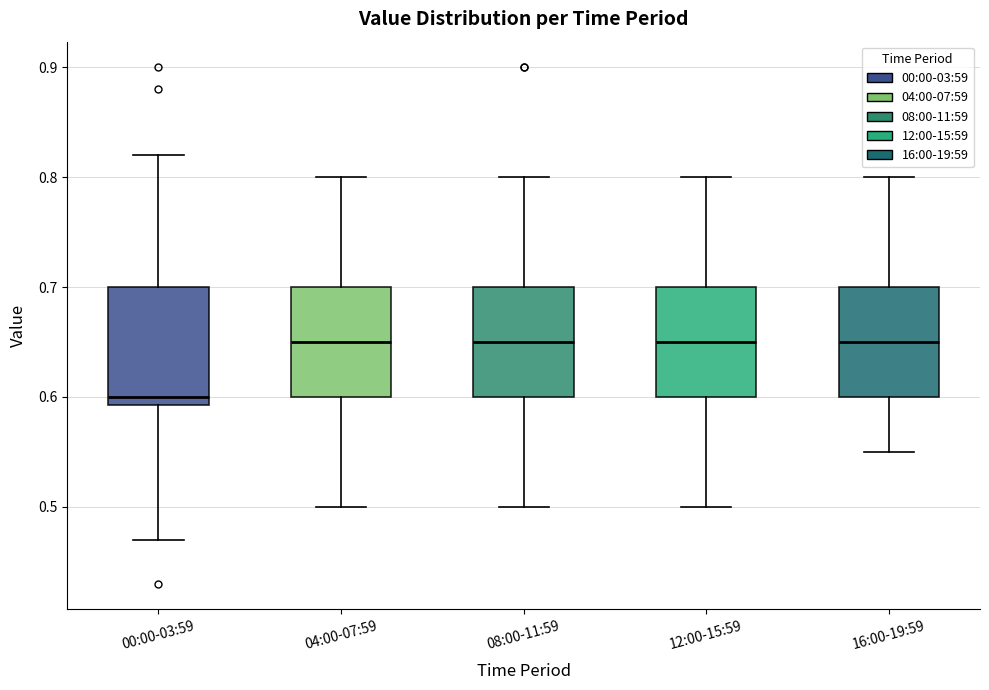

Reading left to right, read every box against the y-axis: the position of its median line, the range the box covers, and the ends of its whiskers. The values are not printed on the chart, so give them approximately, as read against the axis.

00:00-03:59: median 0.60, box 0.59 to 0.70, whiskers 0.47 to 0.82
04:00-07:59: median 0.65, box 0.60 to 0.70, whiskers 0.50 to 0.80
08:00-11:59: median 0.65, box 0.60 to 0.70, whiskers 0.50 to 0.80
12:00-15:59: median 0.65, box 0.60 to 0.70, whiskers 0.50 to 0.80
16:00-19:59: median 0.65, box 0.60 to 0.70, whiskers 0.55 to 0.80